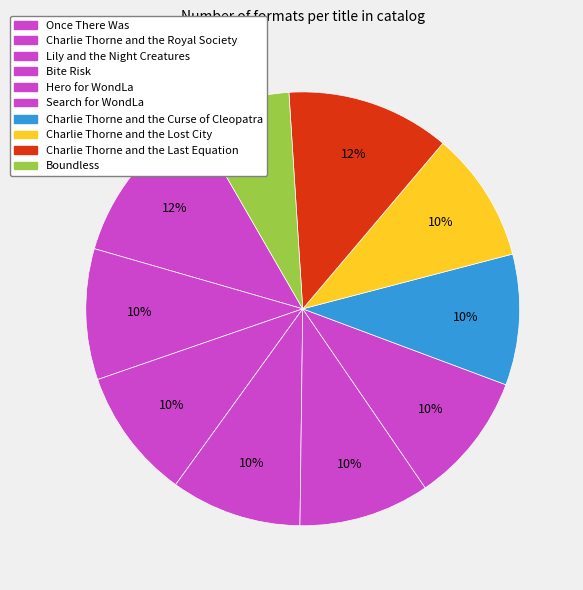

How many segments does this pie chart have?

10